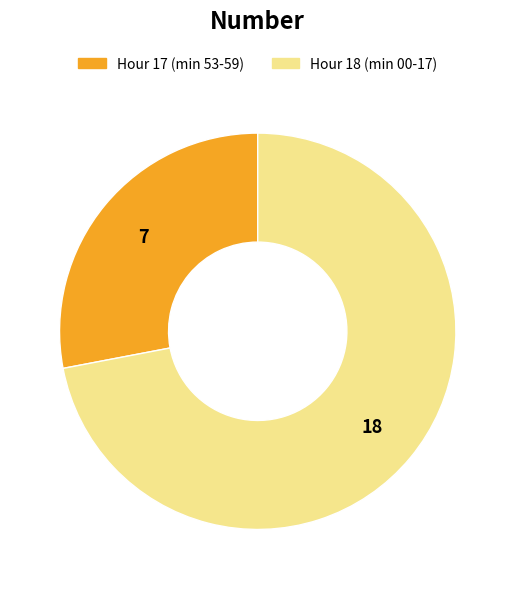

Rank the categories by value from lowest to highest.

Hour 17, Hour 18